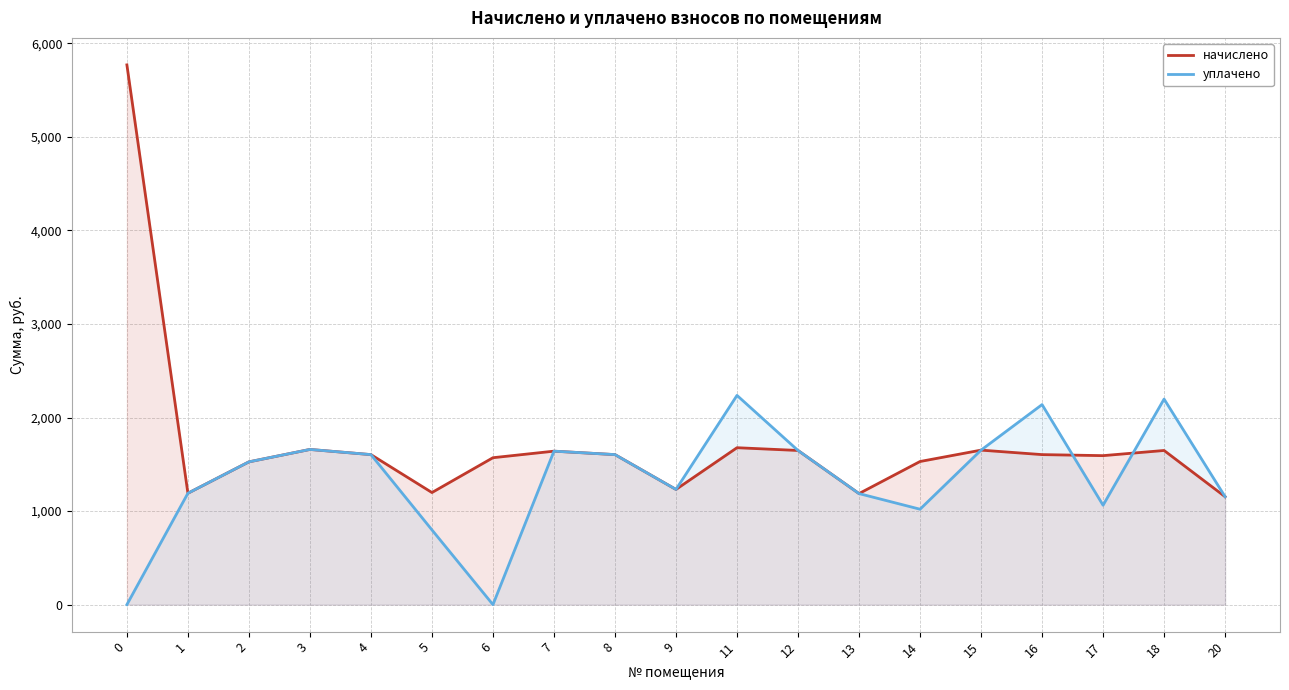

Which series has the largest total across all categories?

начислено